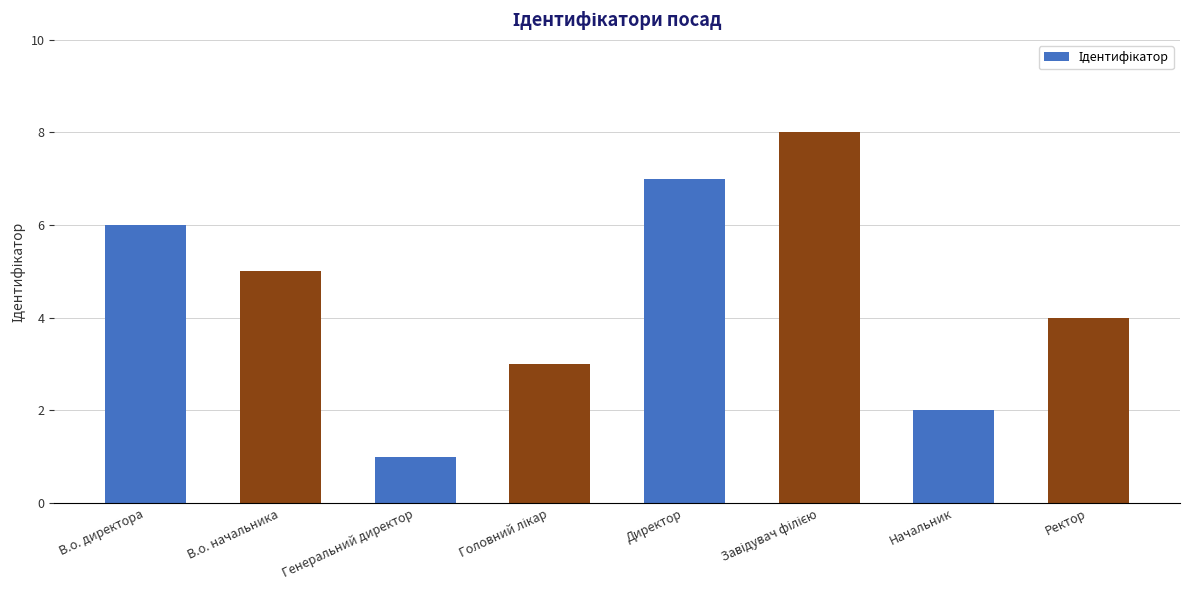

What is the change in value from Генеральний директор to Директор?

+6